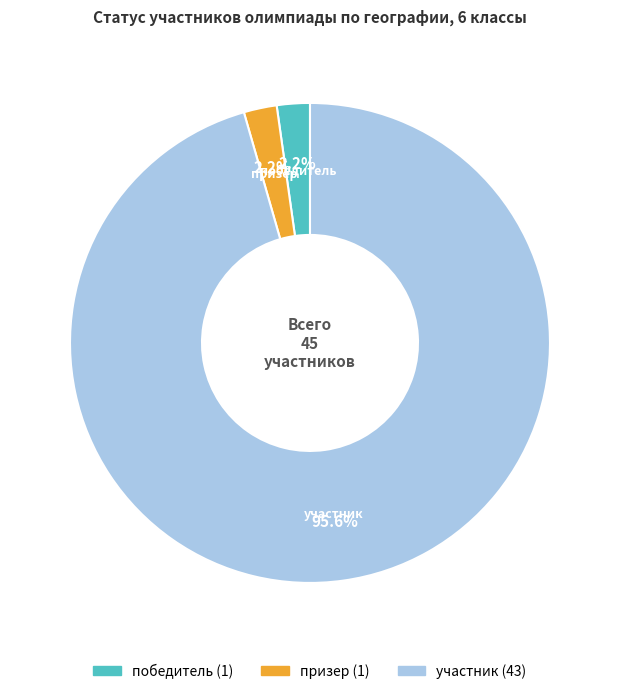

Do победитель and призер together represent more than half of the pie?

No